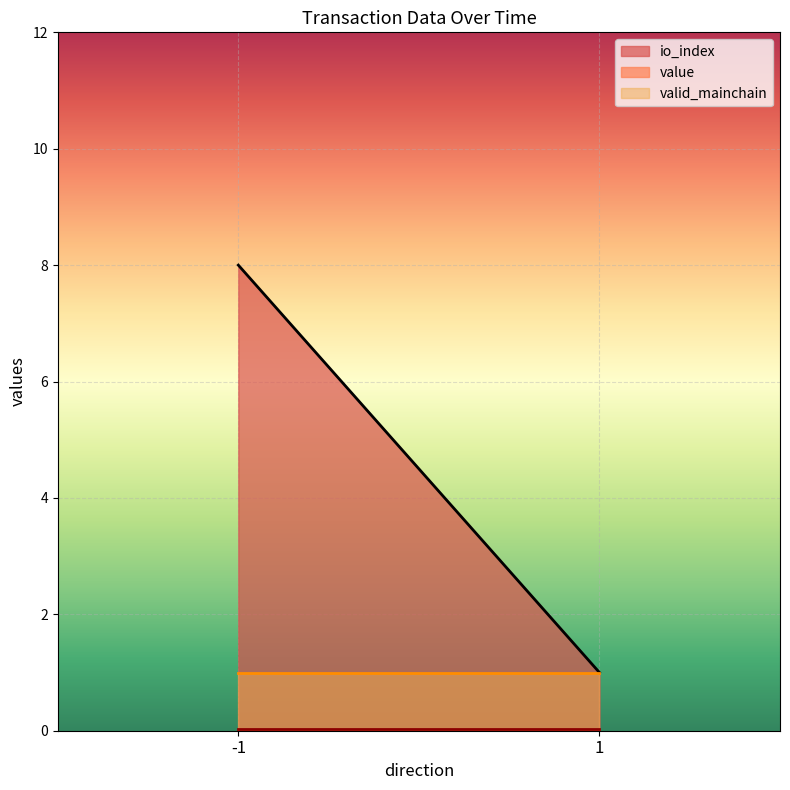

Is it true that io_index equals 1.0 at 1?

True